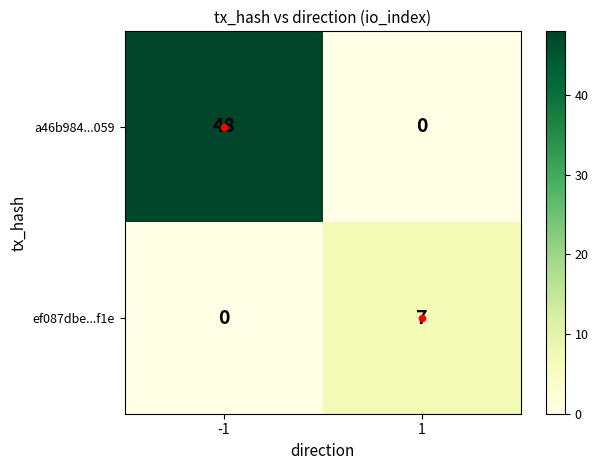

List the series in order of their peak value, highest first.

a46b984...059, ef087dbe...f1e